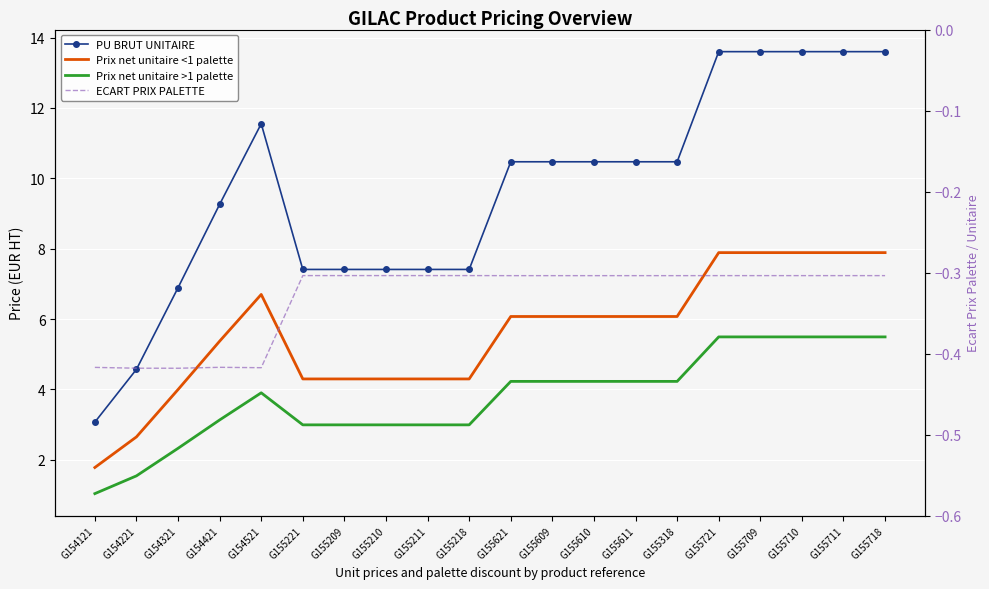

True or false: PU BRUT UNITAIRE and Prix net unitaire <1 palette cross at least once.

False